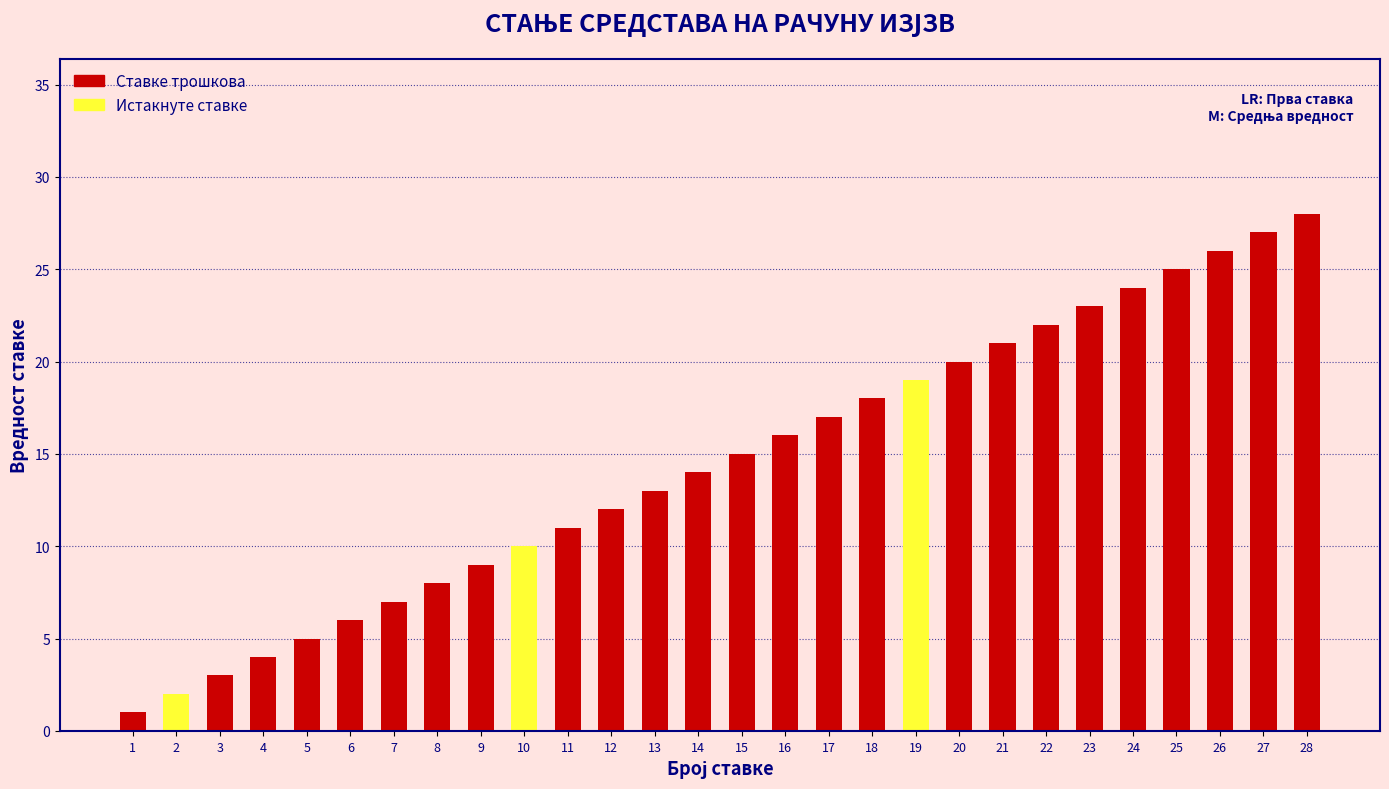

Which label corresponds to the largest value in the chart?

28